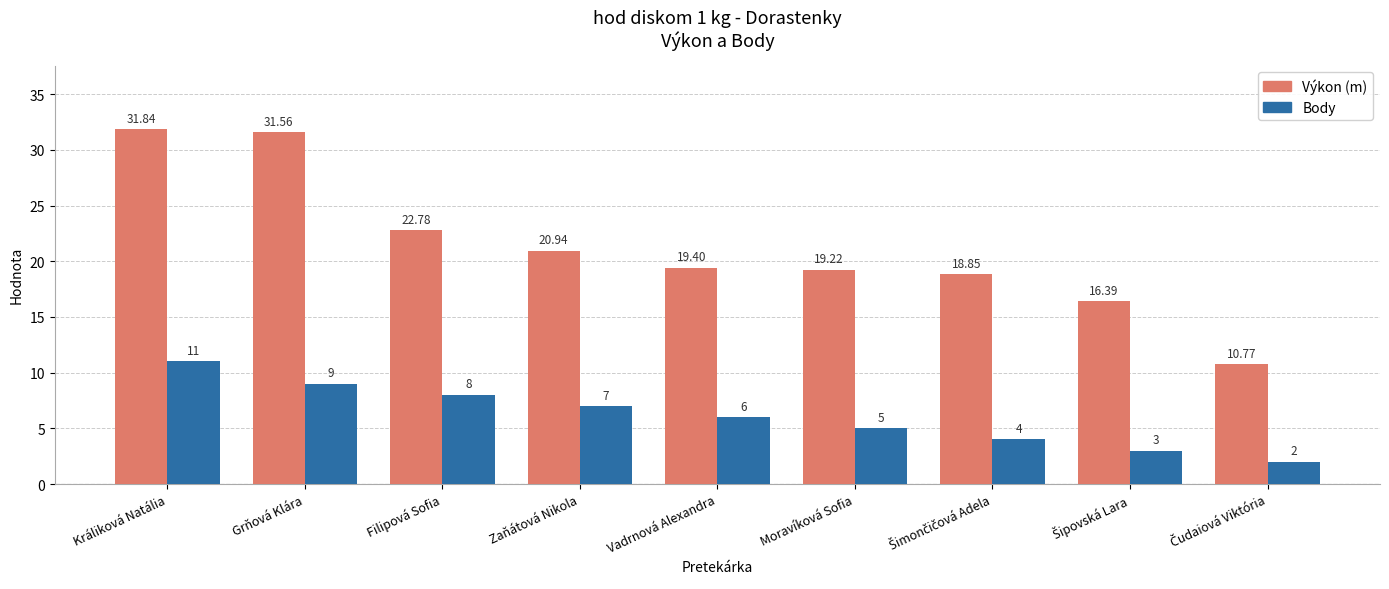

Rank the series by their average value, from highest to lowest.

Výkon (m), Body